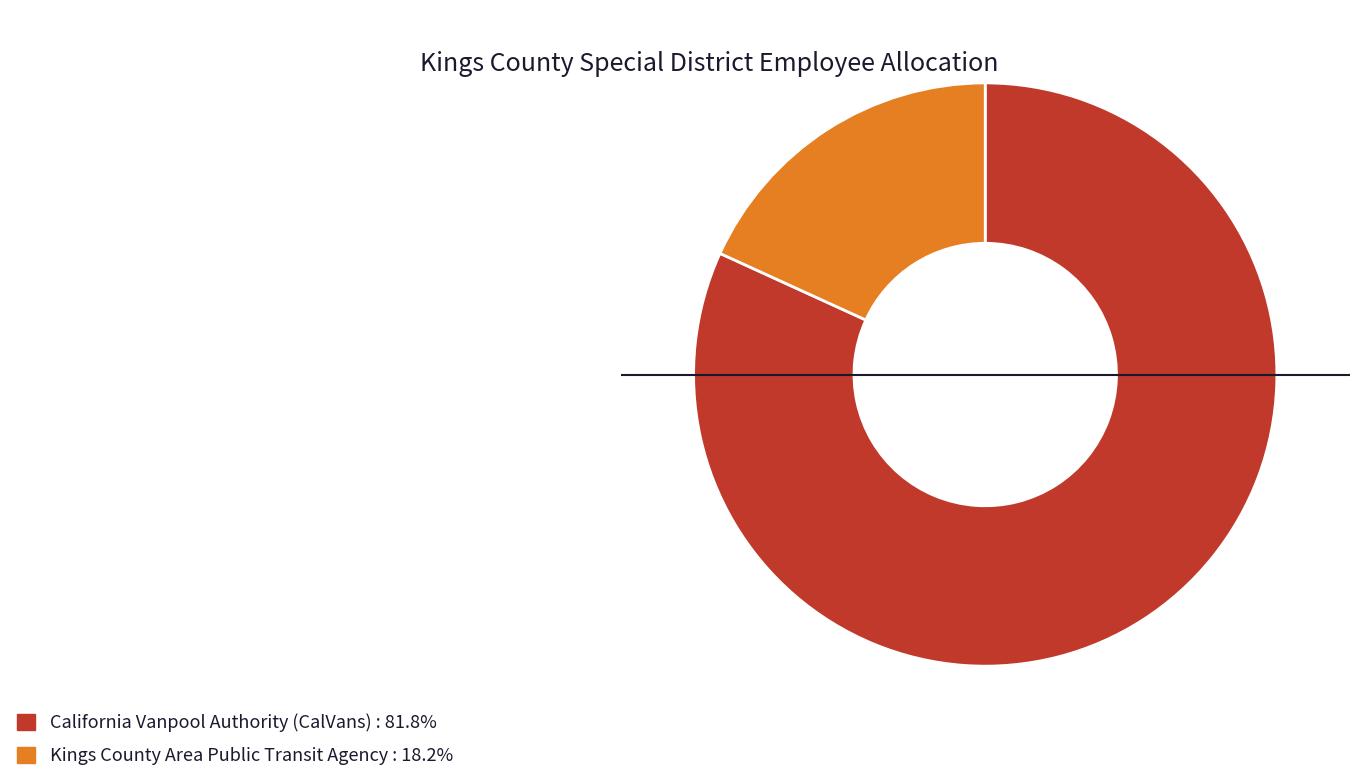

Does Kings County Area Public Transit Agency : 18.2% represent more than half of the total?

No